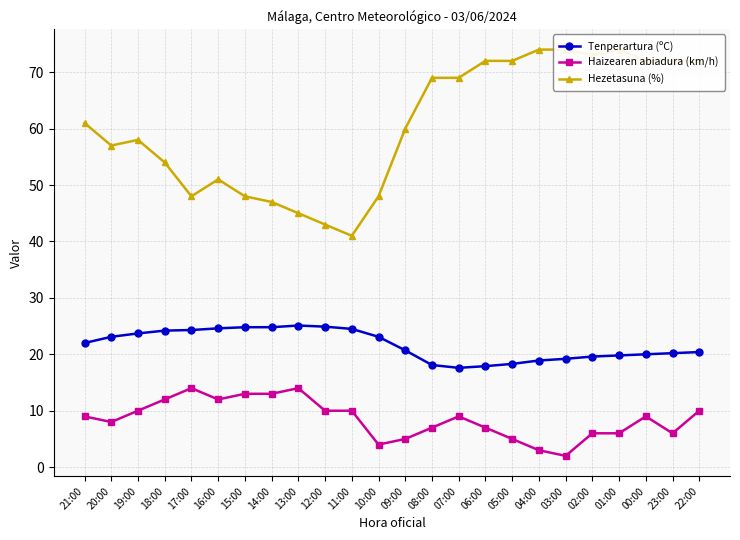

Is this an area chart (filled region under the line)?

No